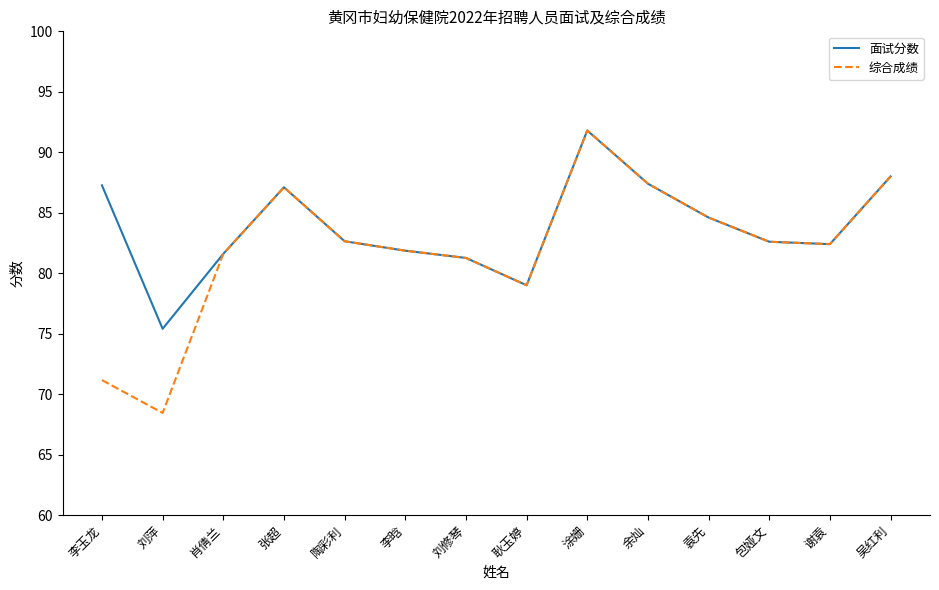

What is the sum of the 面试分数 values at 余灿 and 袁先?

172.0